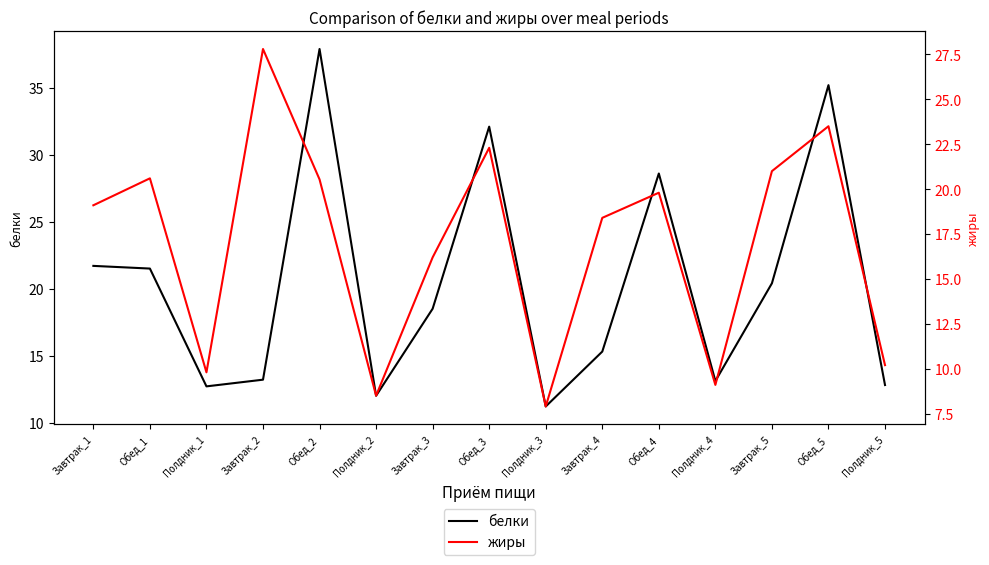

What is the label of the 13th point from the right?

Полдник_1